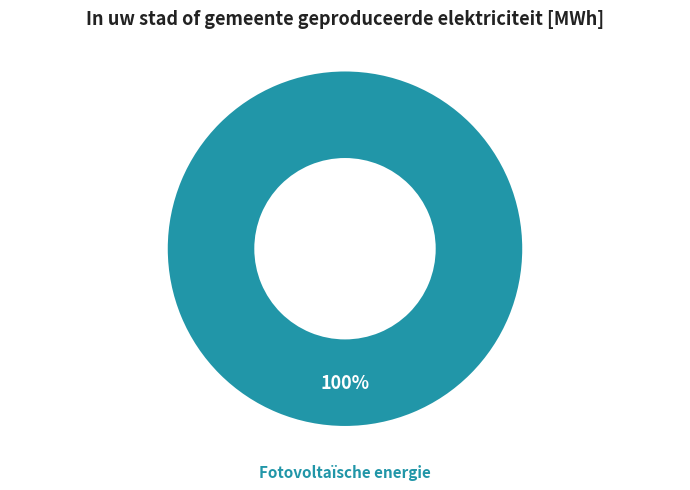

Count the number of slices in the pie.

1